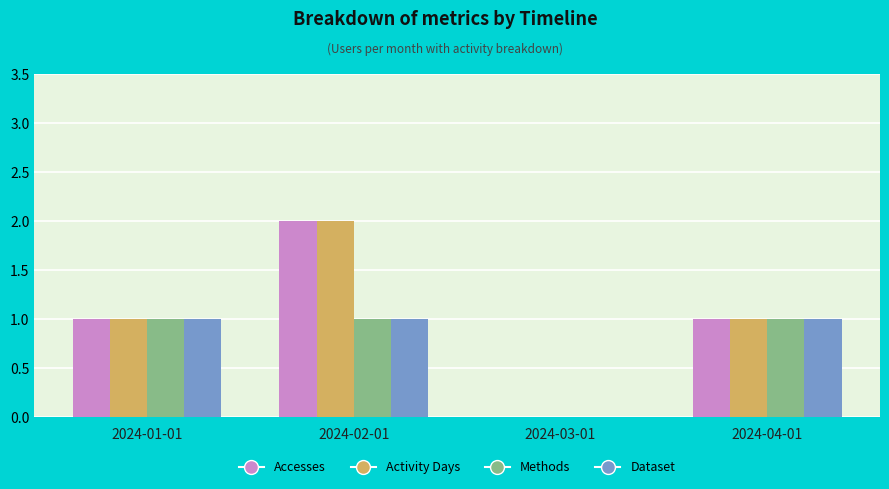

The value of Dataset at 2024-02-01 is 2. True or false?

False